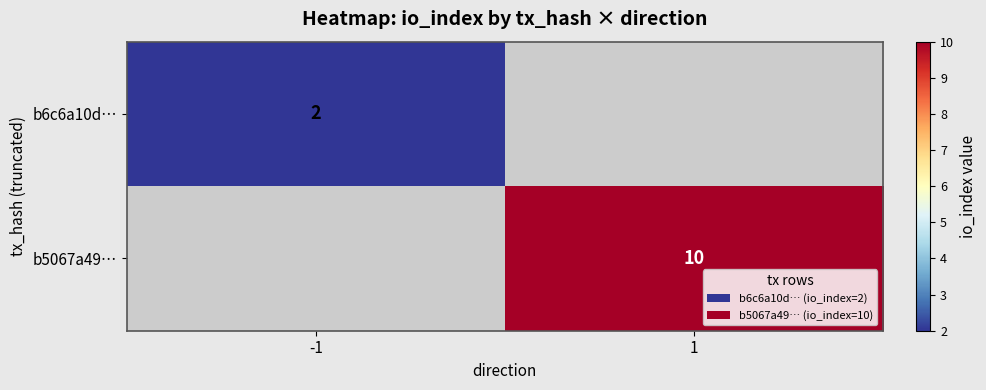

The value of b6c6a10d… at -1 is 0.5. True or false?

False